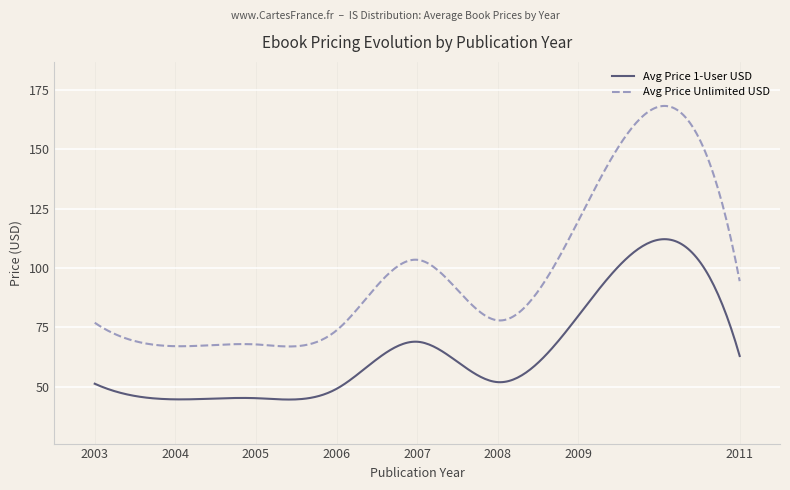

Which series has the largest total across all categories?

Avg Price Unlimited USD